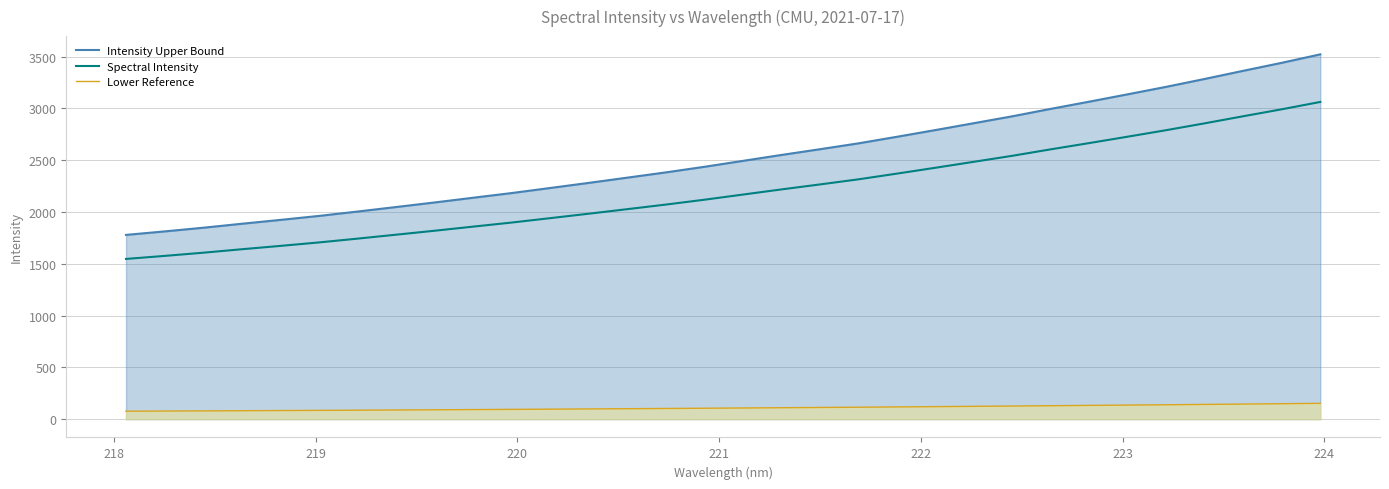

List the series in order of their peak value, highest first.

Intensity Upper Bound, Spectral Intensity, Lower Reference